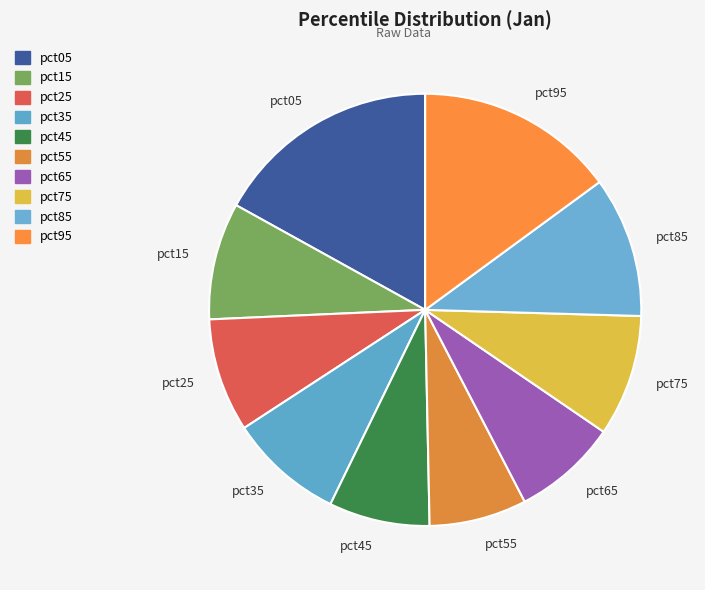

Does pct15 represent more than half of the total?

No